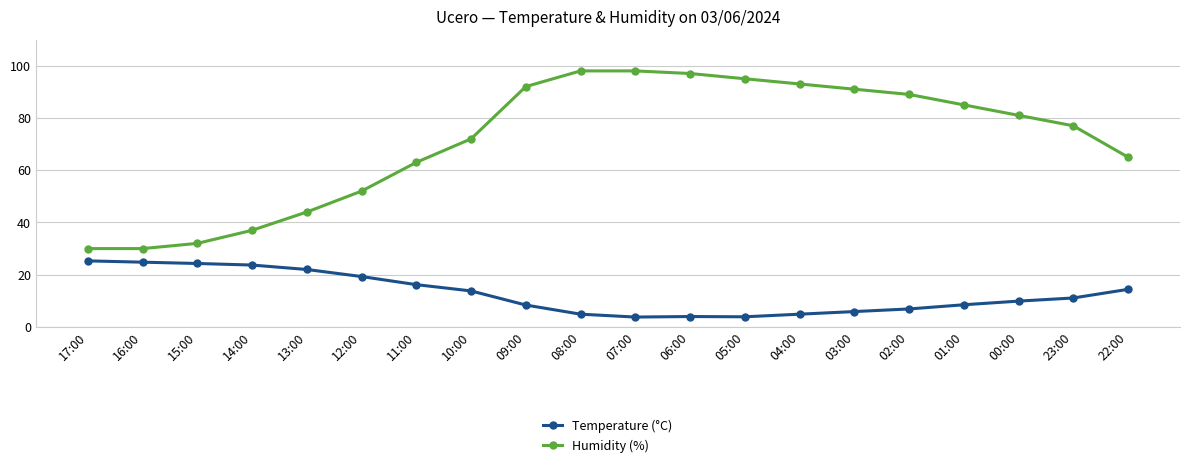

What is the sum of all Temperature (°C) values?

256.0